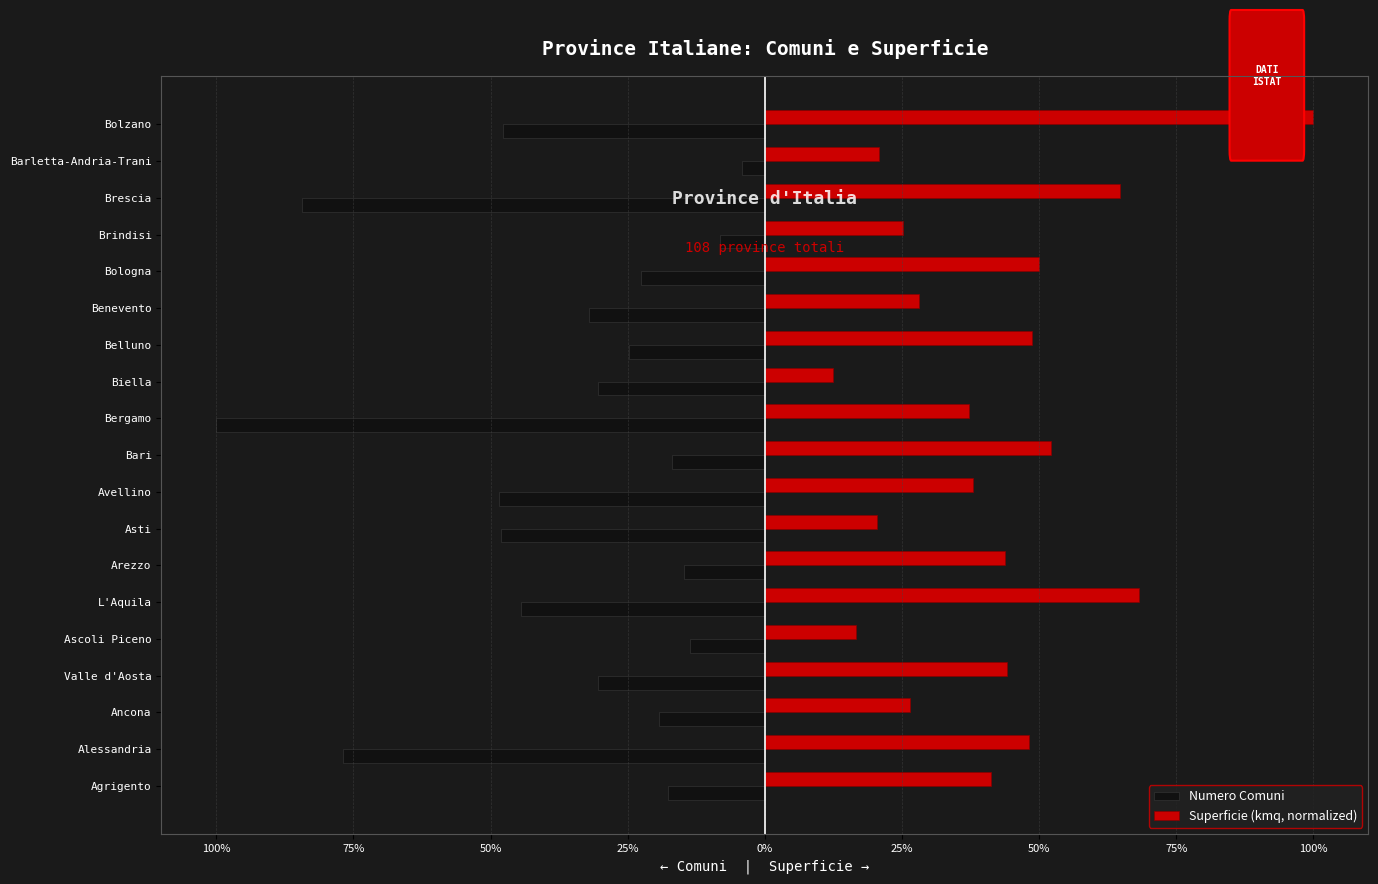

What is the sum of all Numero Comuni values?

-685.2